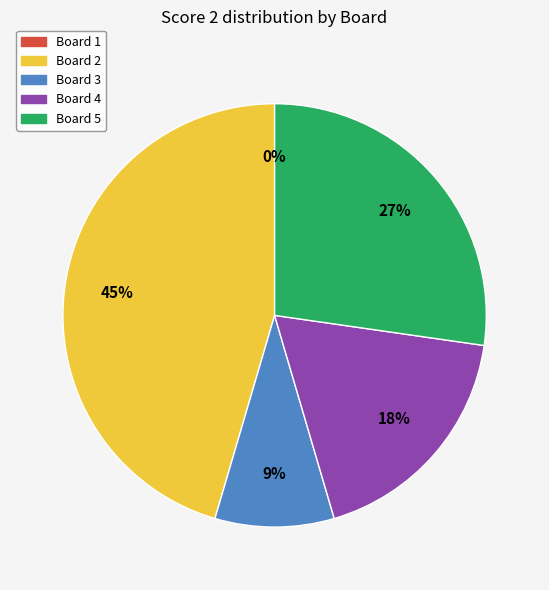

Approximately how many times larger is the value at Board 5 compared to Board 2?

0.6